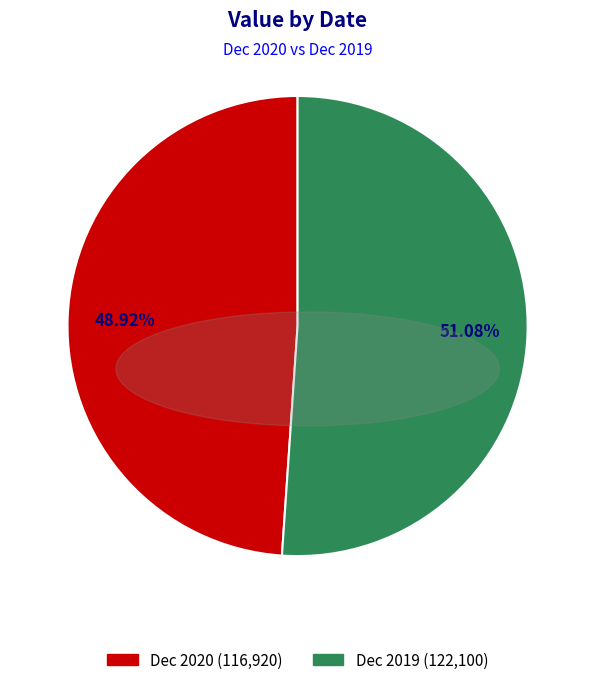

What percentage is the Dec 2019 slice, to the nearest percent?

51%